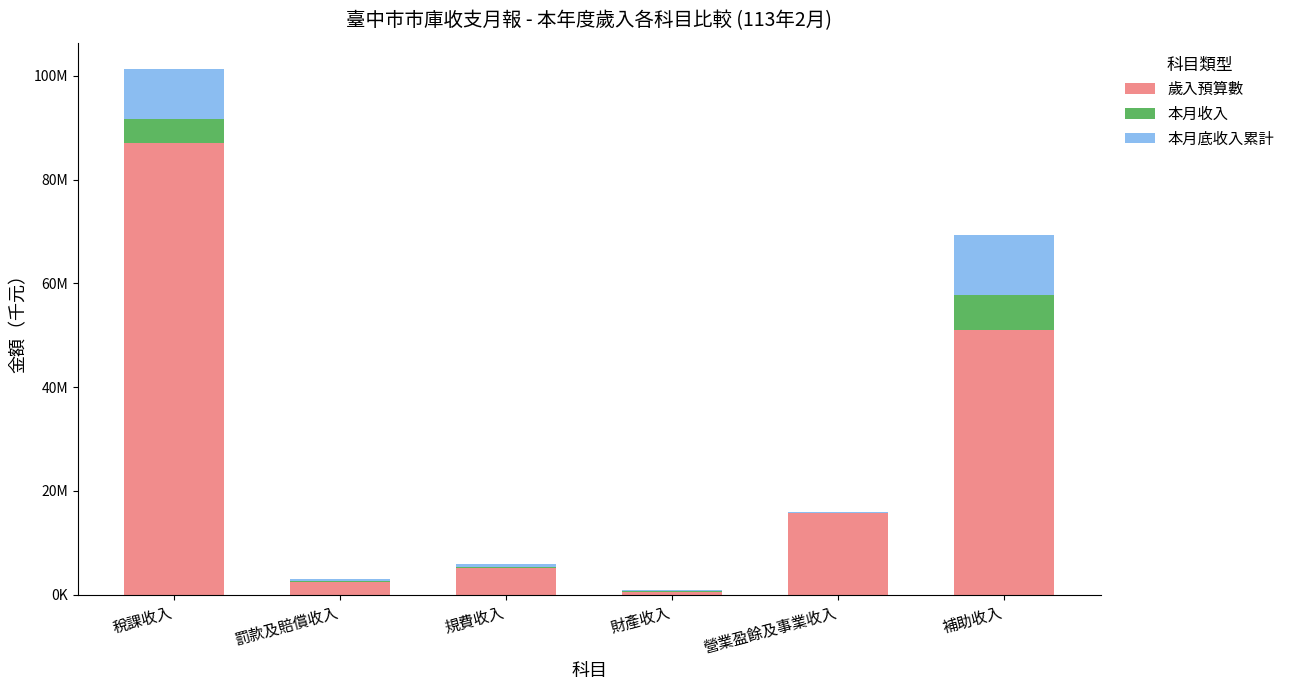

What is the total value across all series at 營業盈餘及事業收入?

15859570.0